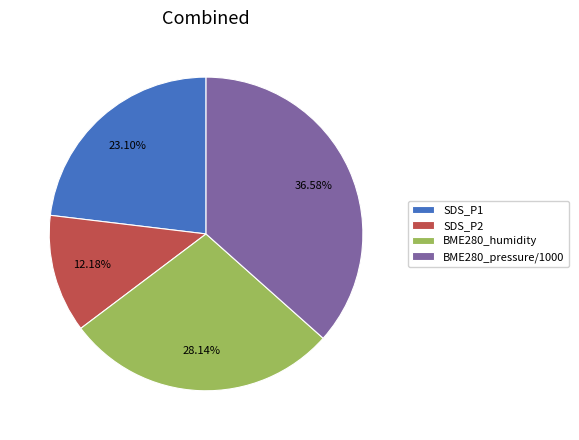

Do SDS_P2 and BME280_pressure/1000 together represent more than half of the pie?

No